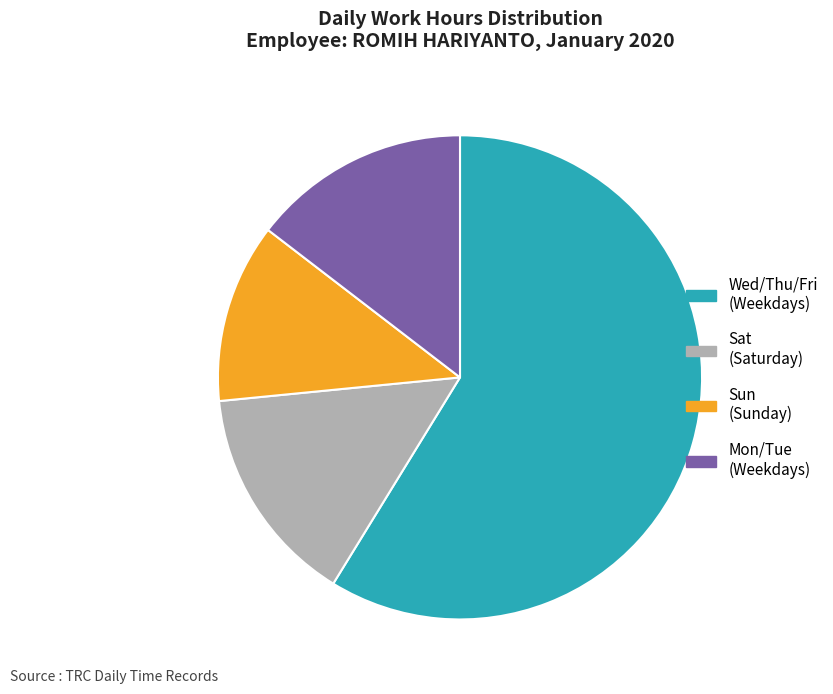

True or false: Sat (Saturday) accounts for 15% of the total.

True